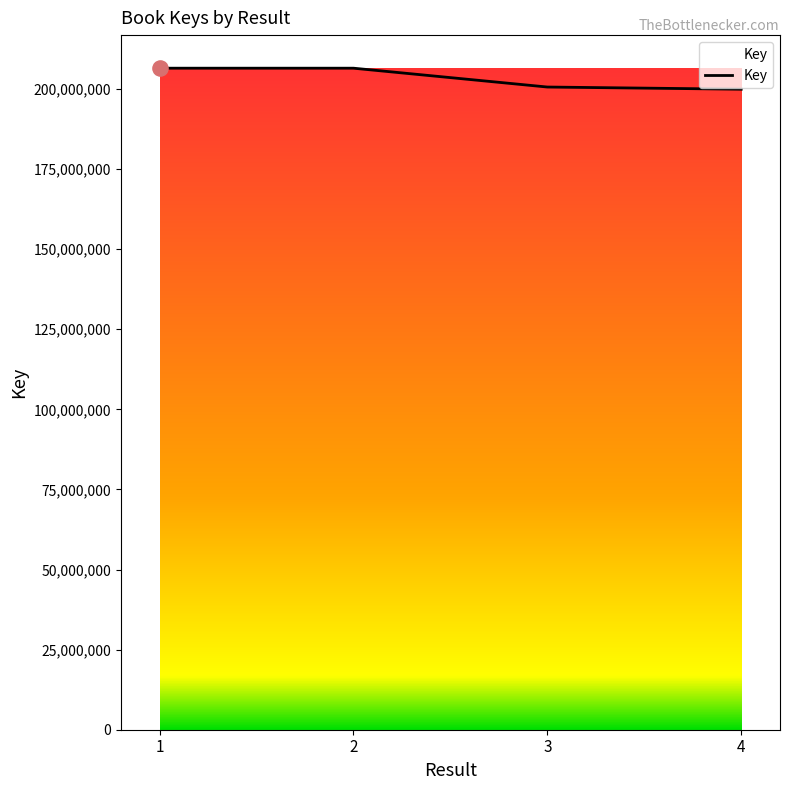

What is the ratio of the value at 4 to the value at 3?

1.0